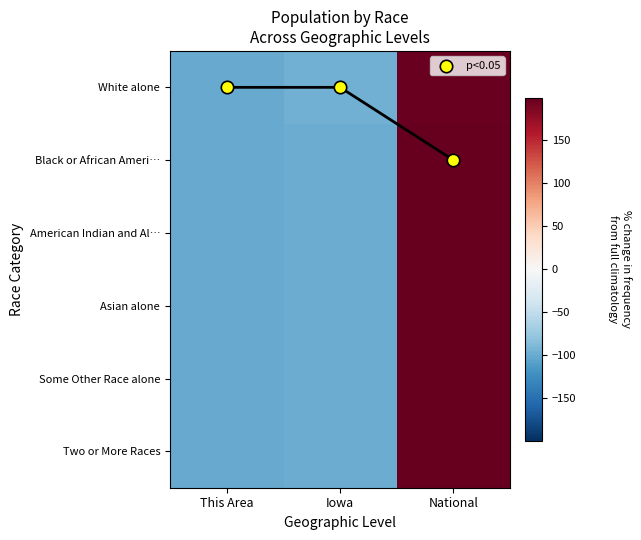

Which series changed the most between This Area and Iowa?

White alone